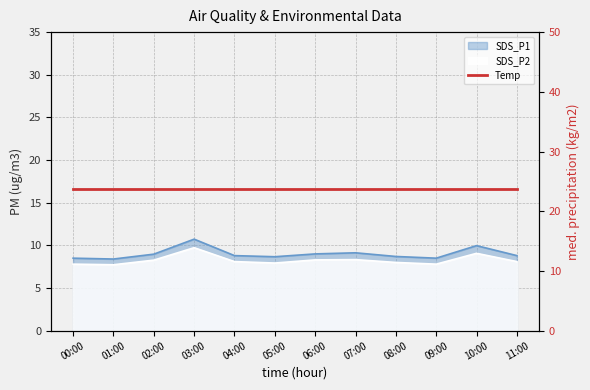

At which category does SDS_P1 reach its first local valley?

01:00